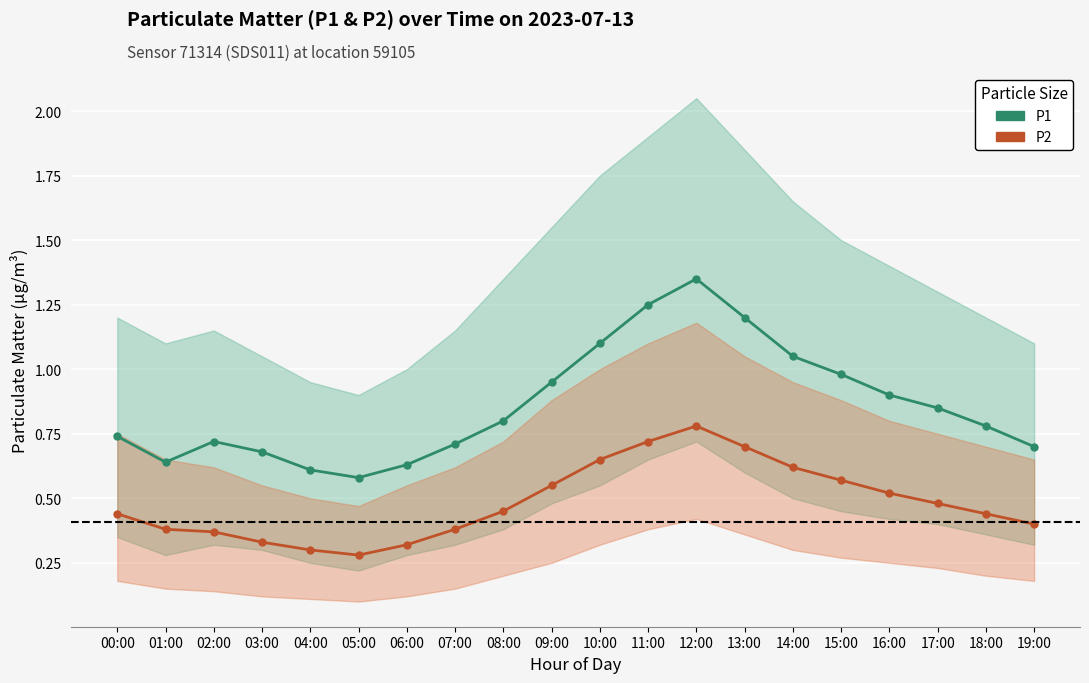

What is the sum of the P1 values at 10:00 and 05:00?

1.7